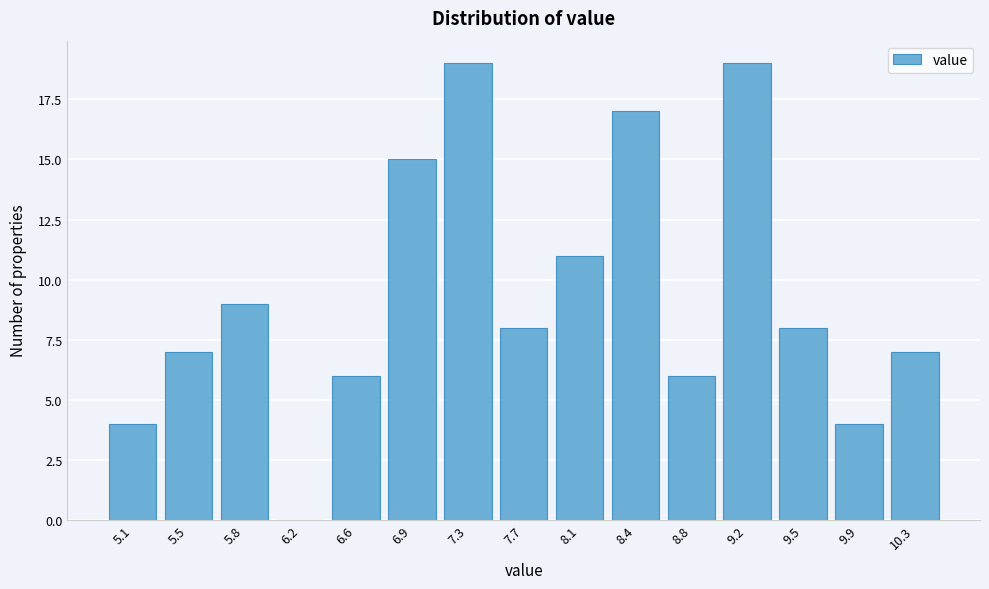

Reading left to right, extract all data points from this chart.

5.1=4	5.5=7	5.8=9	6.2=0	6.6=6	6.9=15	7.3=19	7.7=8	8.1=11	8.4=17	8.8=6	9.2=19	9.5=8	9.9=4	10.3=7